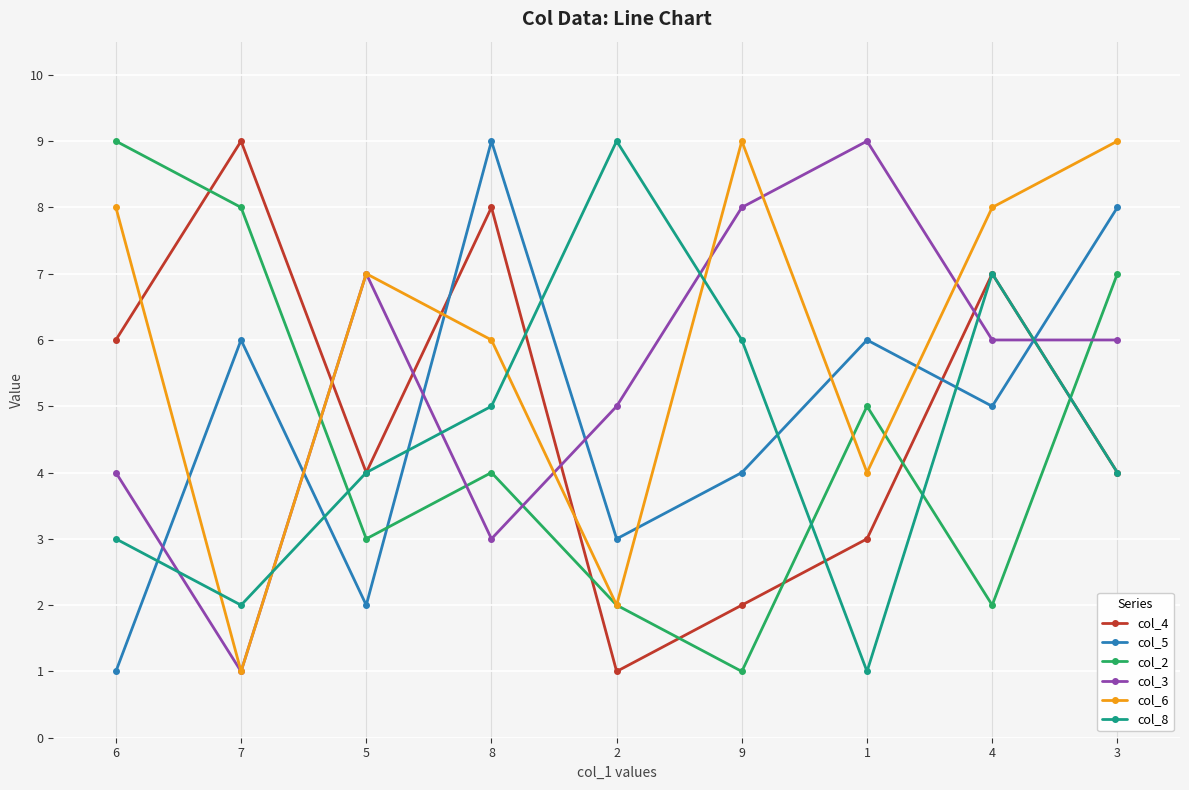

Reading left to right, what are all the values shown in this chart?

col_4: 6=6	7=9	5=4	8=8	2=1	9=2	1=3	4=7	3=4
col_5: 6=1	7=6	5=2	8=9	2=3	9=4	1=6	4=5	3=8
col_2: 6=9	7=8	5=3	8=4	2=2	9=1	1=5	4=2	3=7
col_3: 6=4	7=1	5=7	8=3	2=5	9=8	1=9	4=6	3=6
col_6: 6=8	7=1	5=7	8=6	2=2	9=9	1=4	4=8	3=9
col_8: 6=3	7=2	5=4	8=5	2=9	9=6	1=1	4=7	3=4